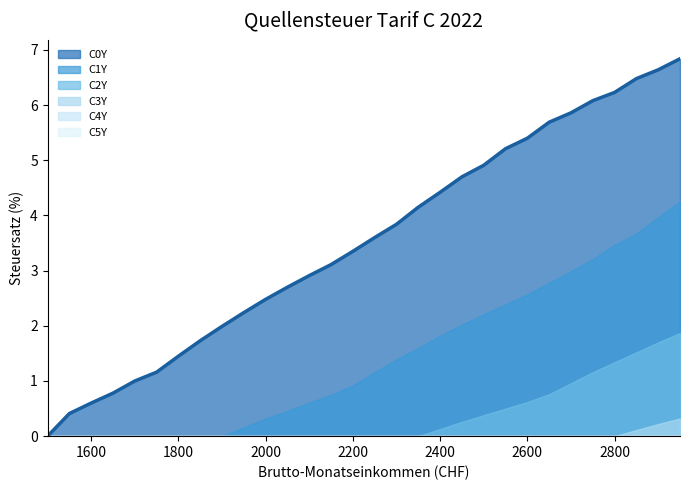

At which category is the sum across all series the highest?

2950